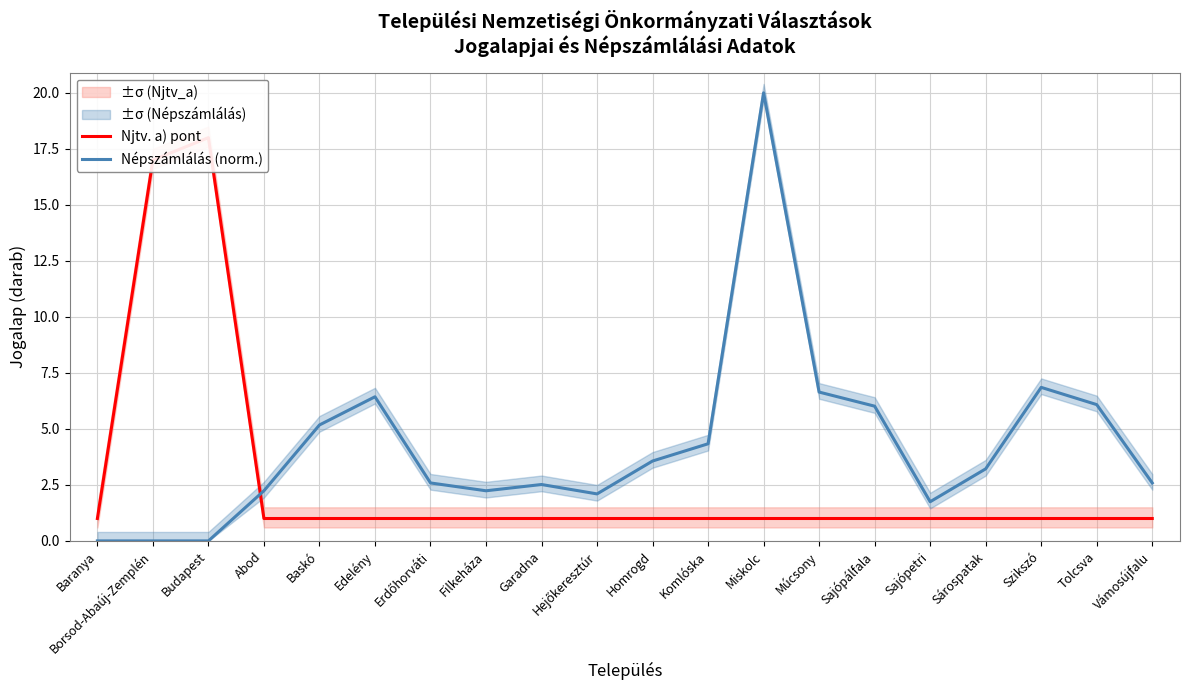

Which series has the widest spread of values?

Népszámlálás (norm.)